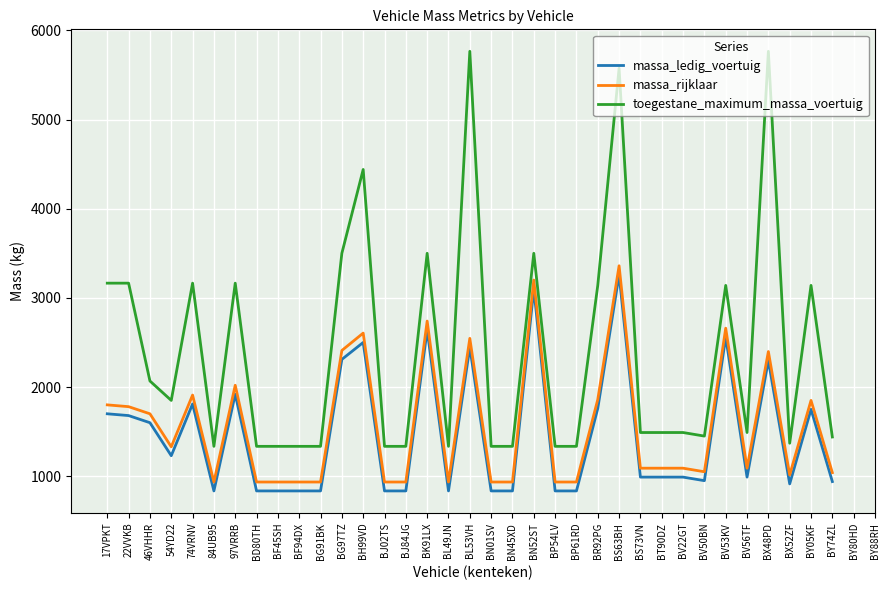

The value of massa_rijklaar at BY74ZL is 697. True or false?

False